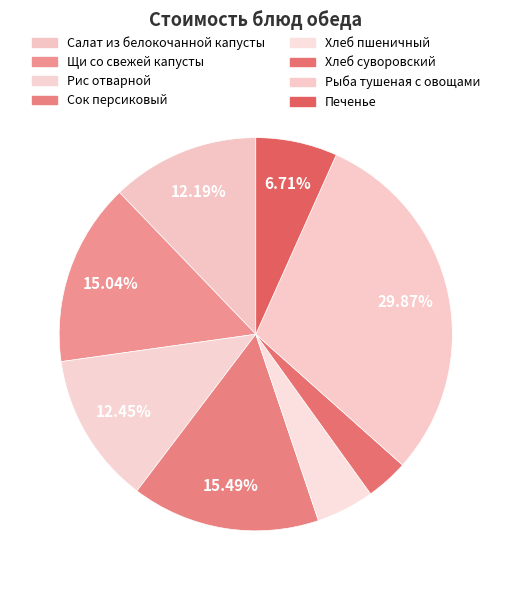

Count the number of slices in the pie.

8